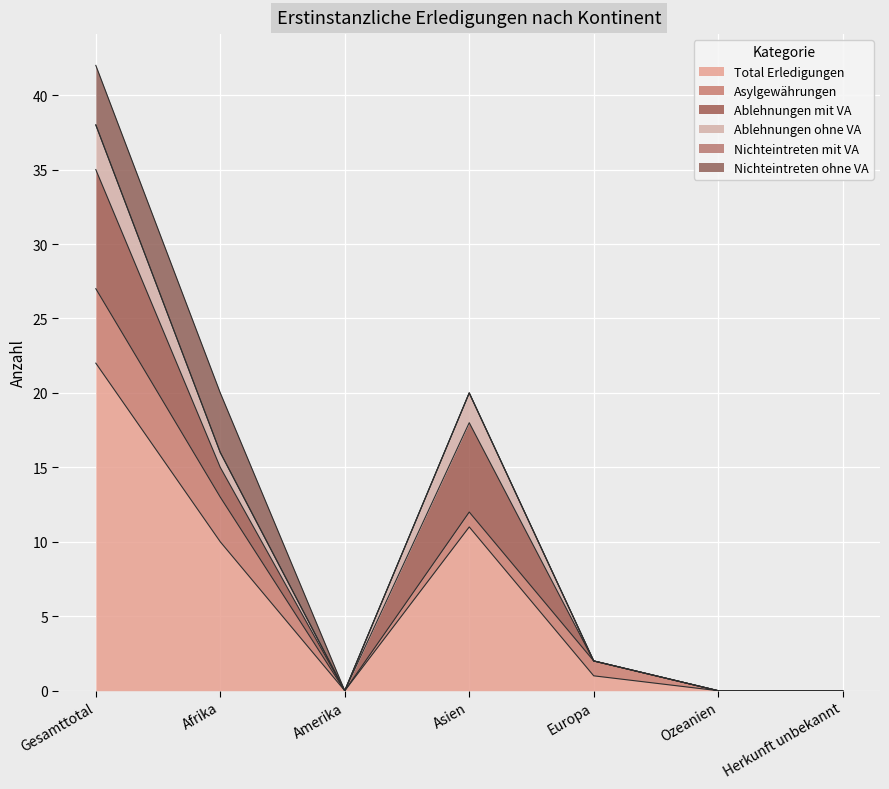

How many times do Nichteintreten ohne VA and Ablehnungen mit VA cross each other?

1